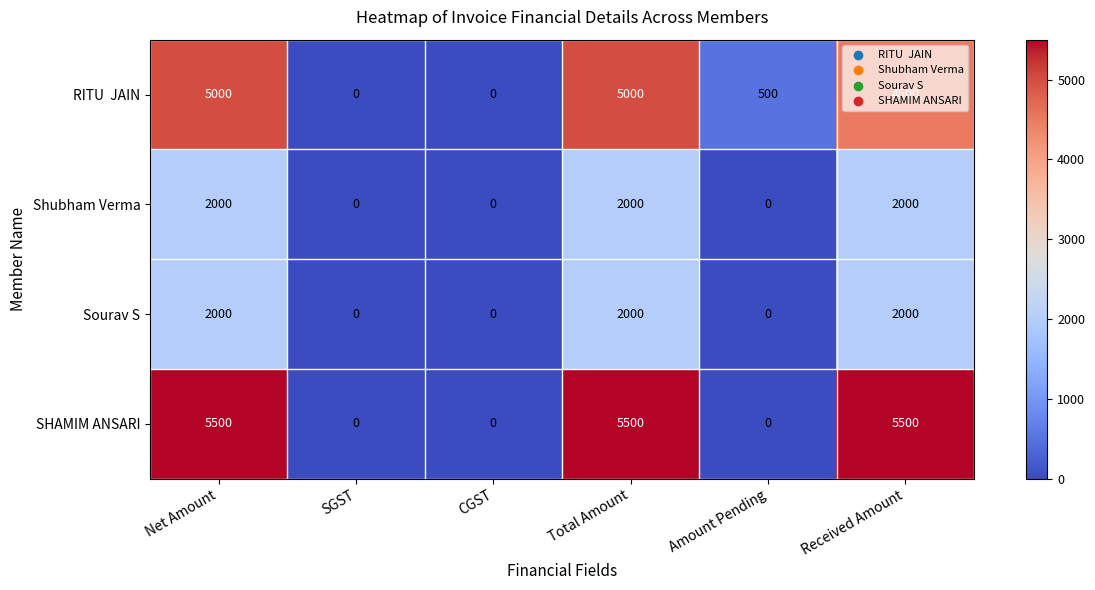

What is the difference between the Sourav S values at Received Amount and Amount Pending?

2000